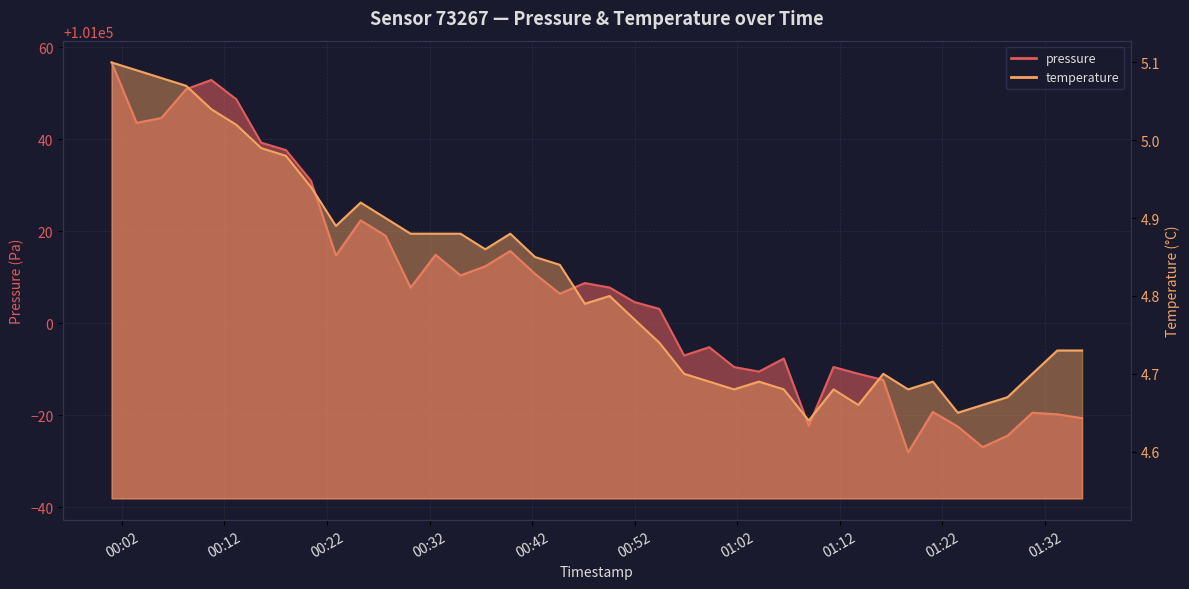

What is the lowest value of the temperature series?

4.6